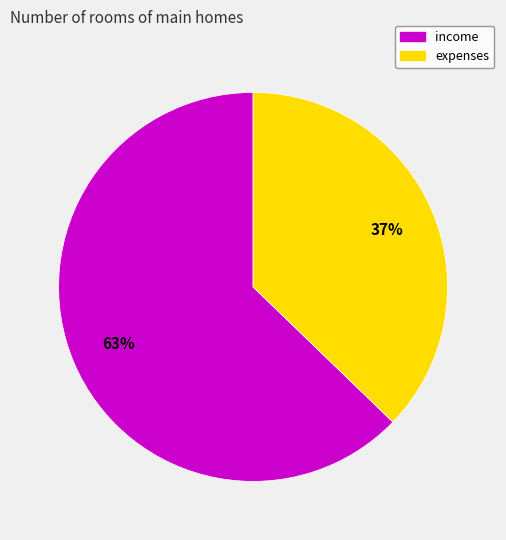

Is there any slice that represents more than half of the pie?

Yes